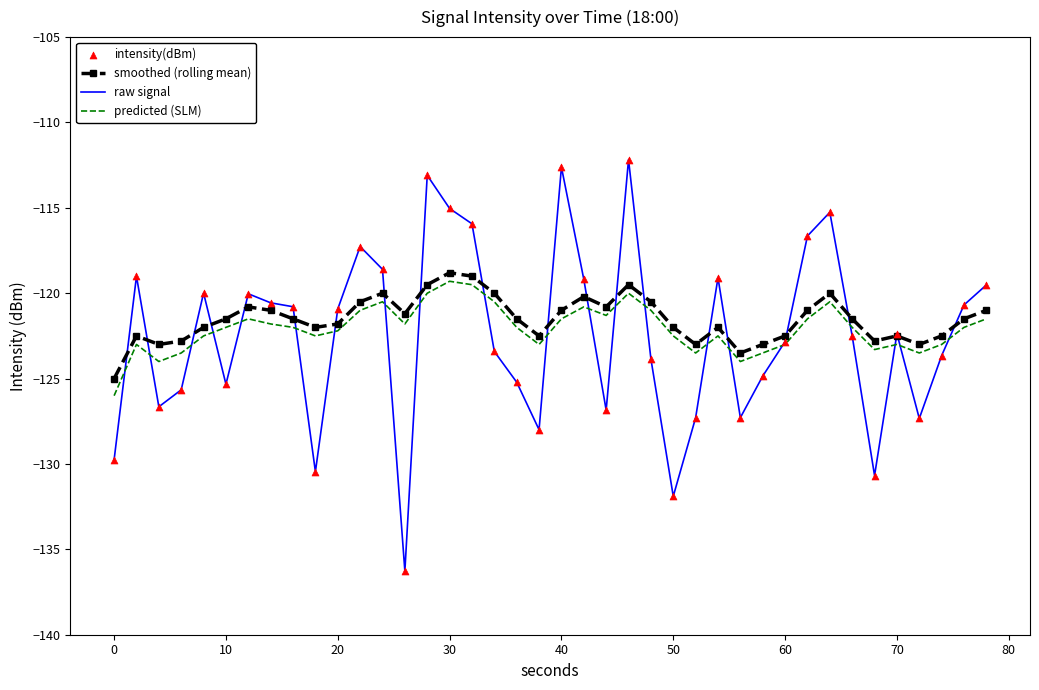

Which series has the widest spread of values?

raw signal